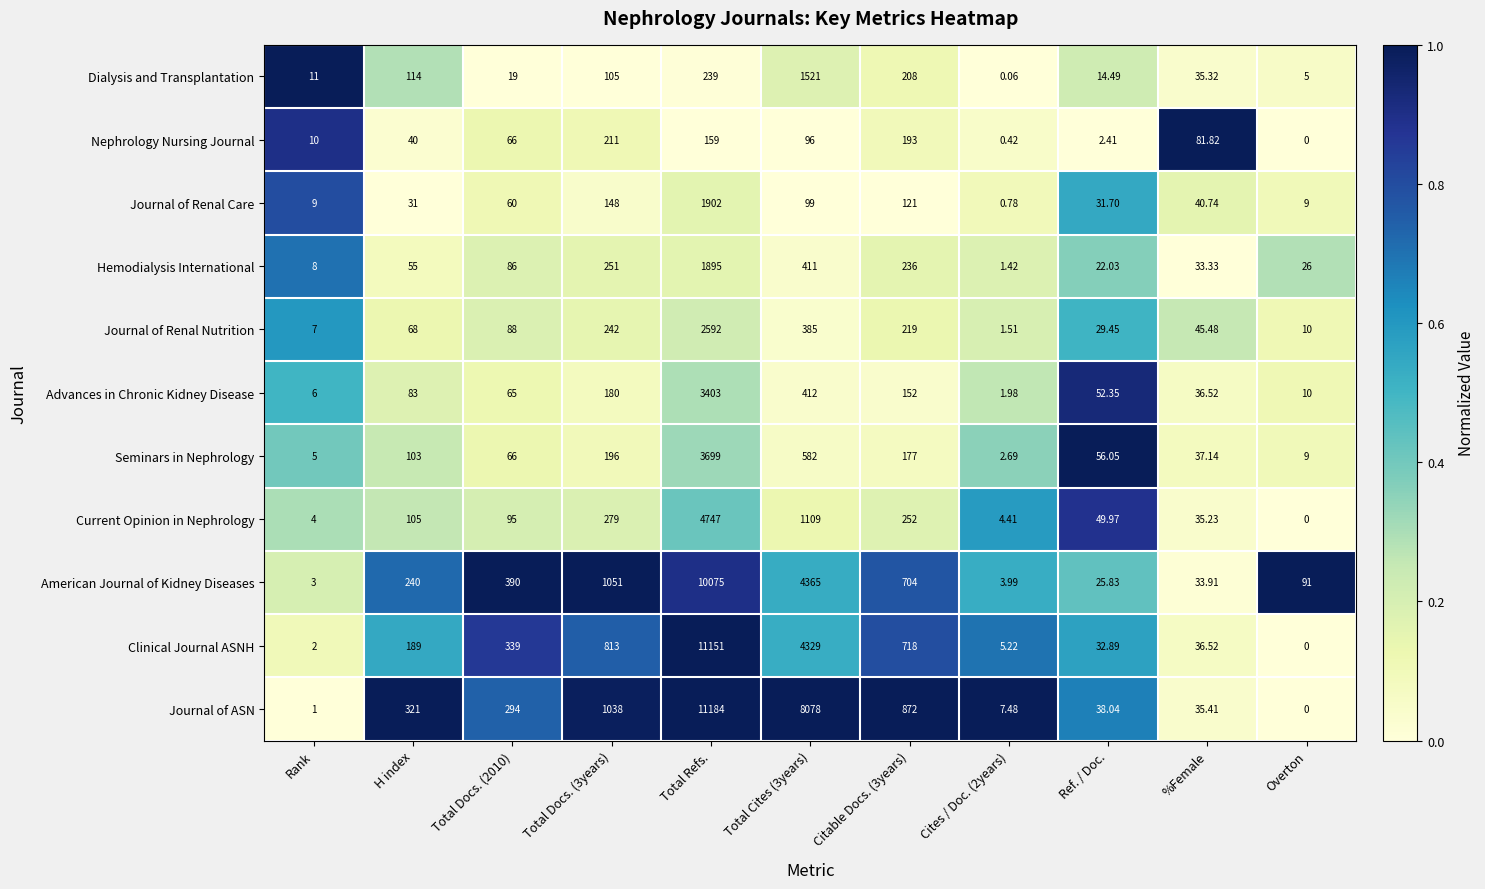

List the series in order of their peak value, lowest first.

Nephrology Nursing Journal, Dialysis and Transplantation, Hemodialysis International, Journal of Renal Care, Journal of Renal Nutrition, Advances in Chronic Kidney Disease, Seminars in Nephrology, Current Opinion in Nephrology, American Journal of Kidney Diseases, Clinical Journal ASNH, Journal of ASN